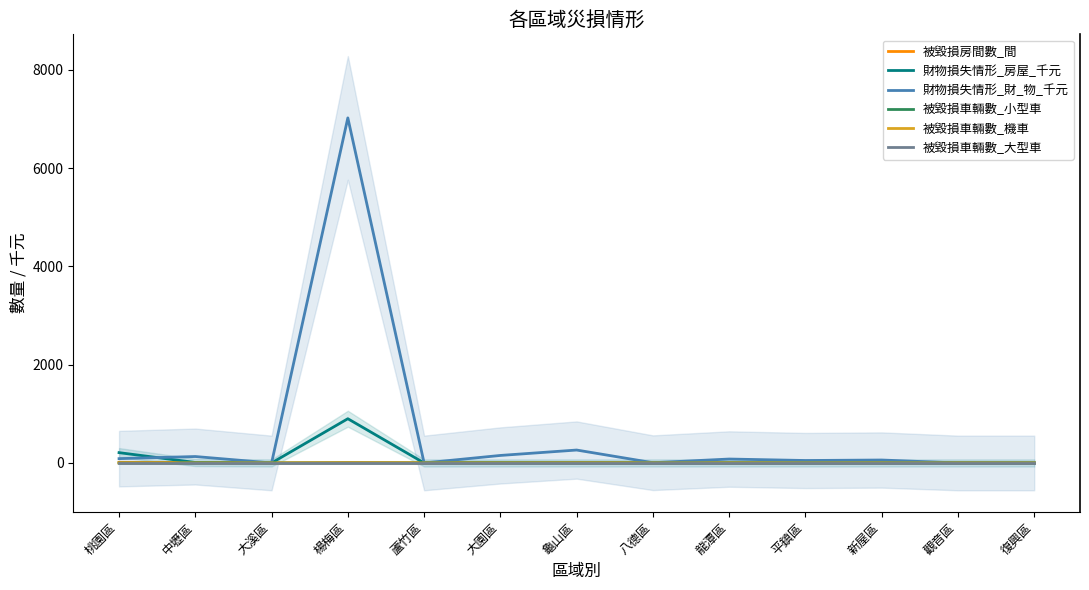

What are all the series names shown in the legend?

被毀損房間數_間, 財物損失情形_房屋_千元, 財物損失情形_財_物_千元, 被毀損車輛數_小型車, 被毀損車輛數_機車, 被毀損車輛數_大型車